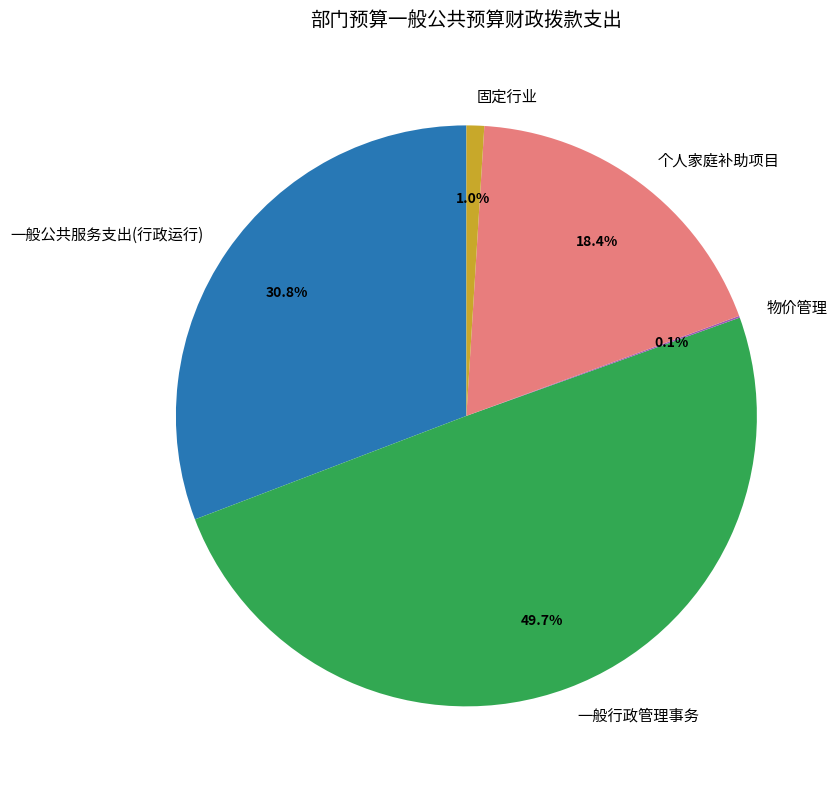

Does 一般公共服务支出(行政运行) account for over 50% of the chart?

No